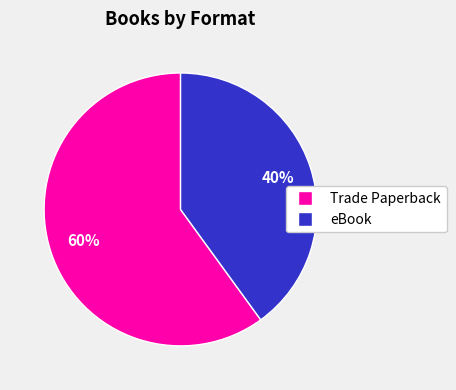

Is there a majority slice in this chart?

Yes